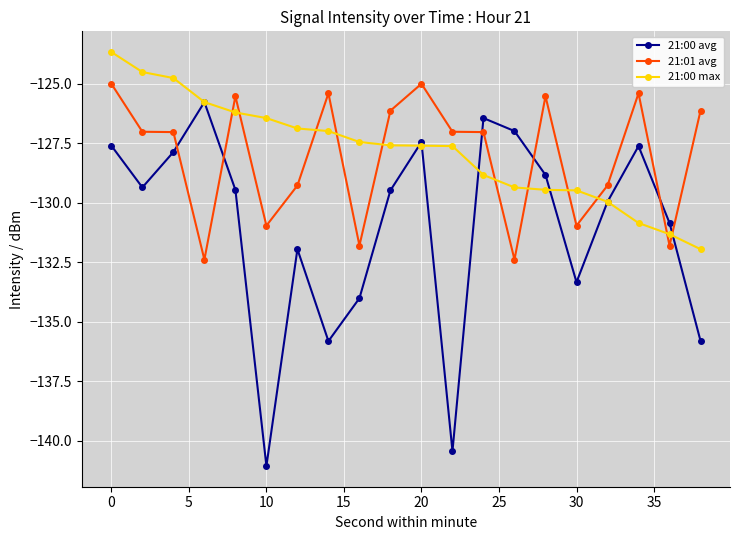

How many data points does each series have?

20